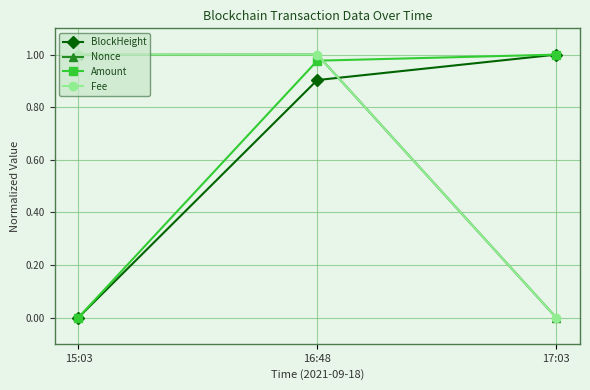

The value of BlockHeight at 16:48 is 0.5. True or false?

False